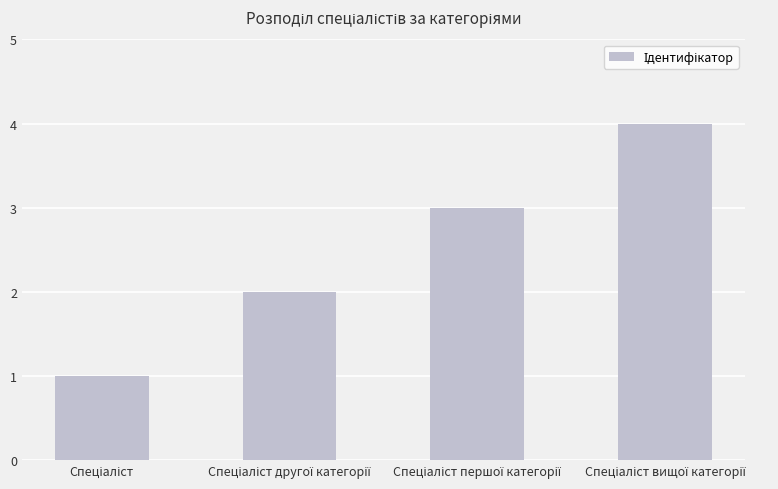

What is the difference between the maximum and minimum values?

3